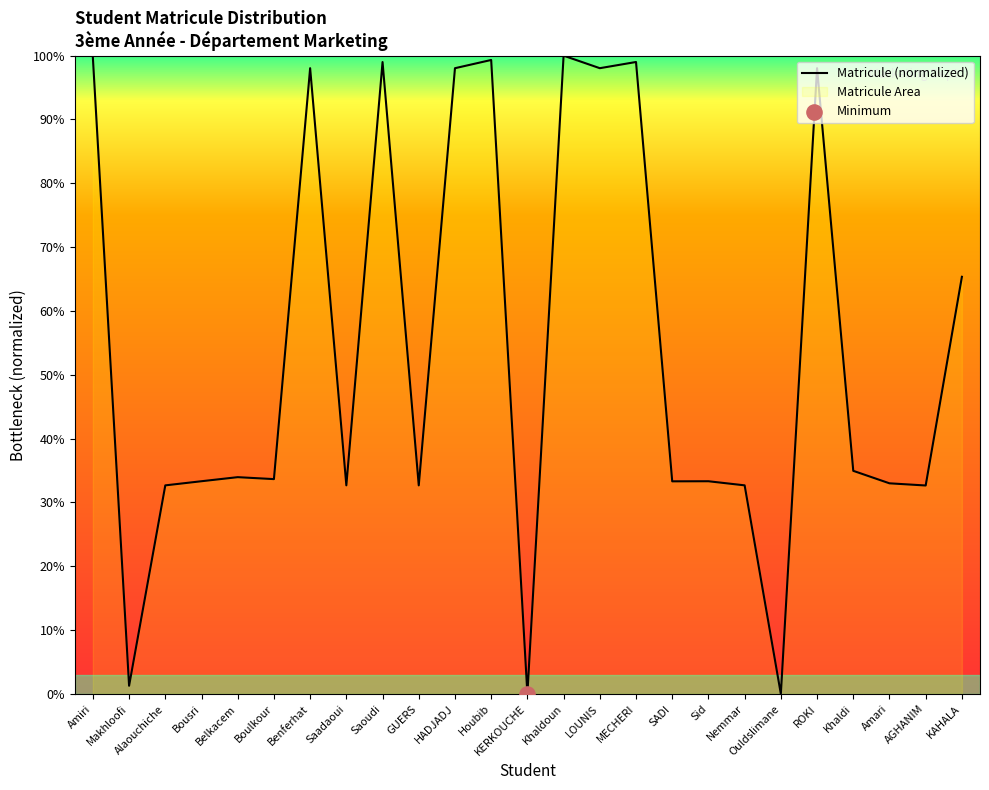

What is the change in value from Amiri to Amari?

-66.7